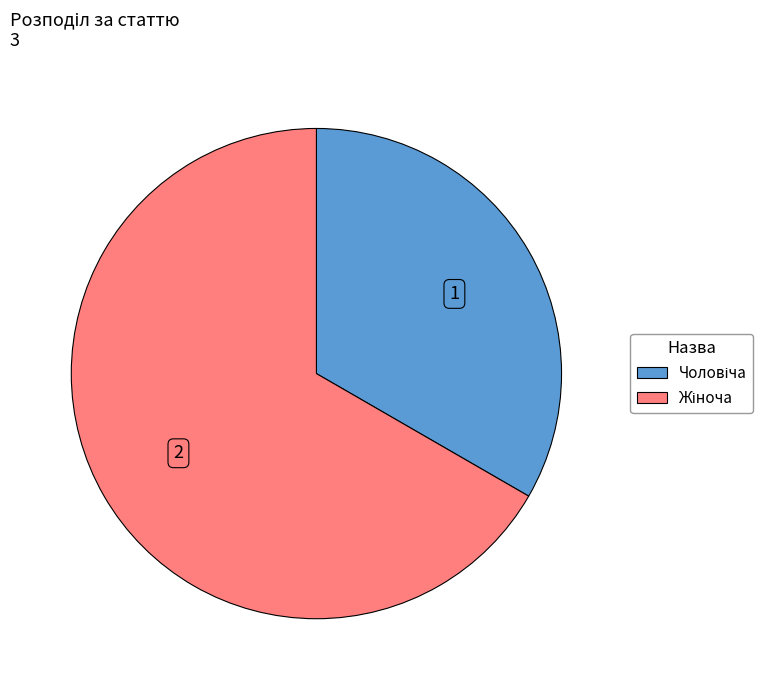

Is there a majority slice in this chart?

Yes